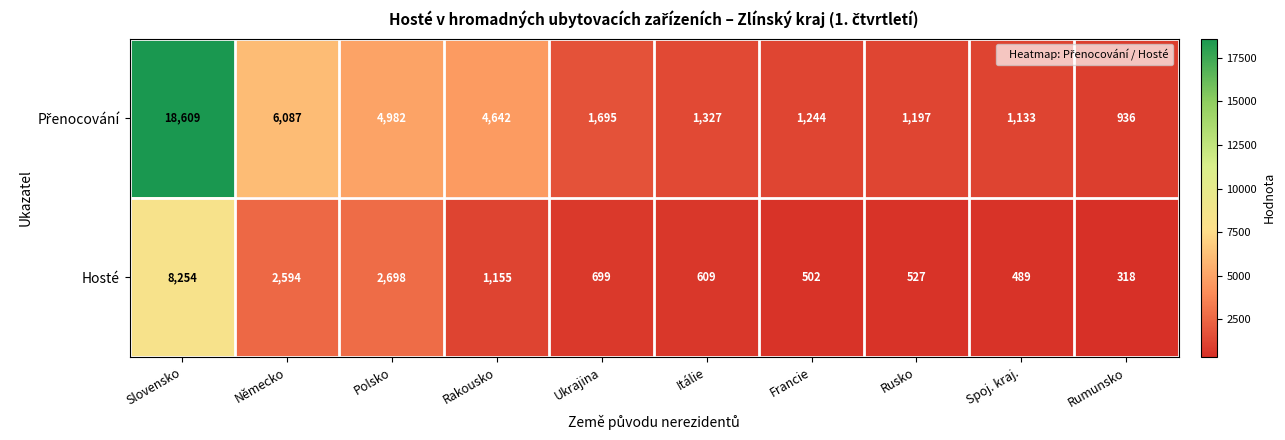

What is the spread (max minus min) of values at Slovensko?

10355